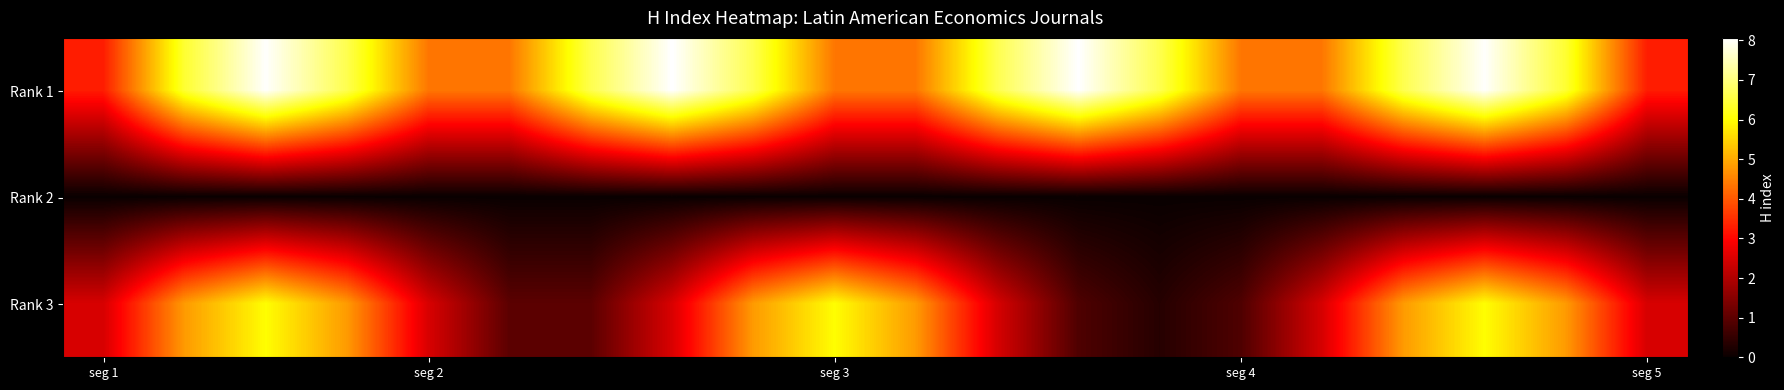

Which series has the largest total across all categories?

Rank 1